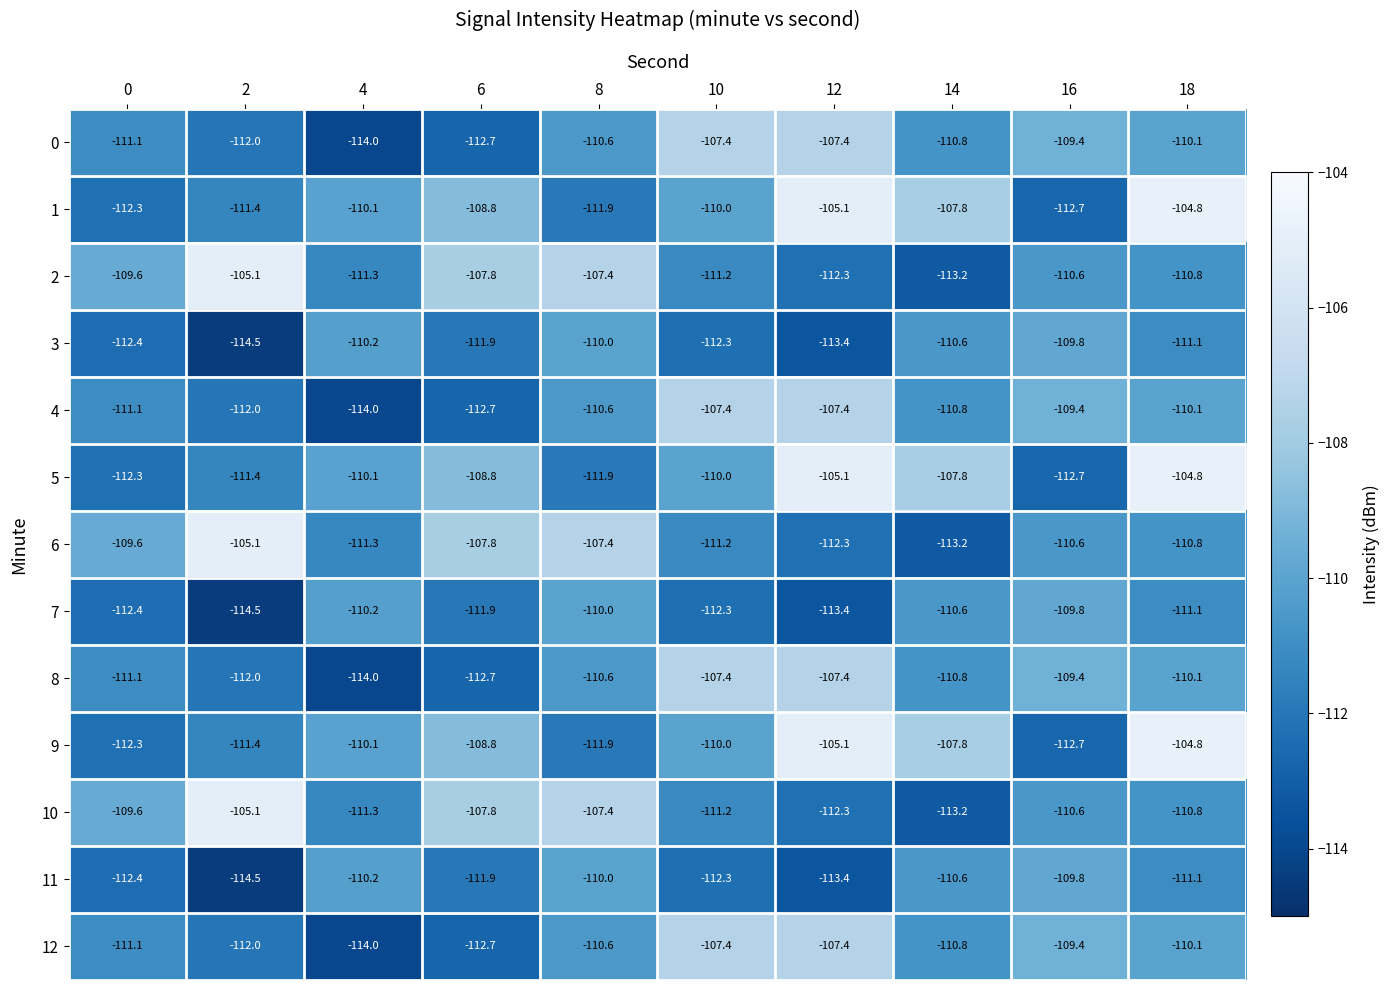

What is the total value across all series at 16?

-1436.9